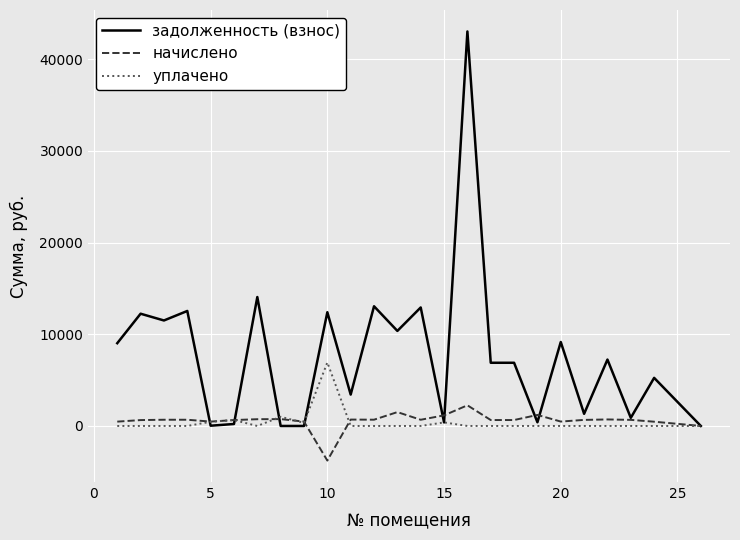

Rank the series by their maximum value, from lowest to highest.

начислено, уплачено, задолженность (взнос)